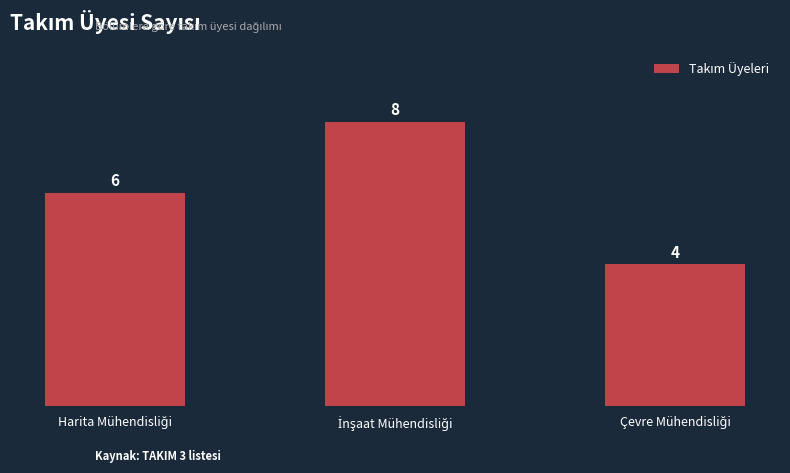

What is the smallest value displayed?

4